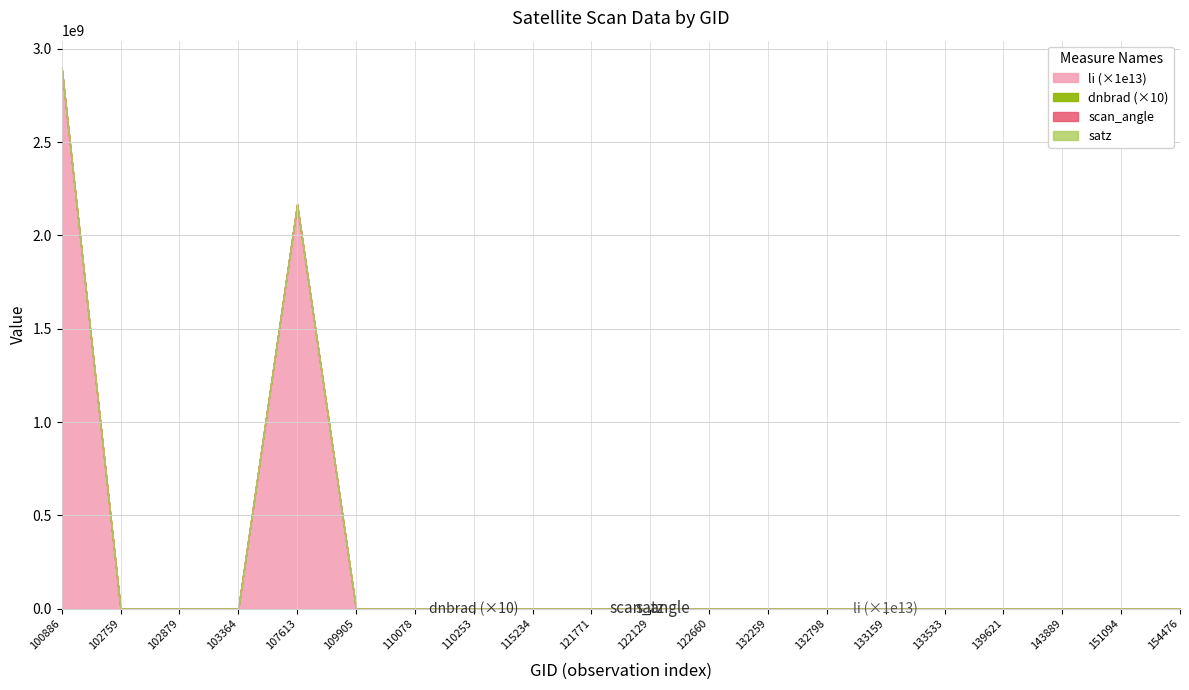

Is the value of scan_angle at 122129 greater than the value of li at 115234?

Yes